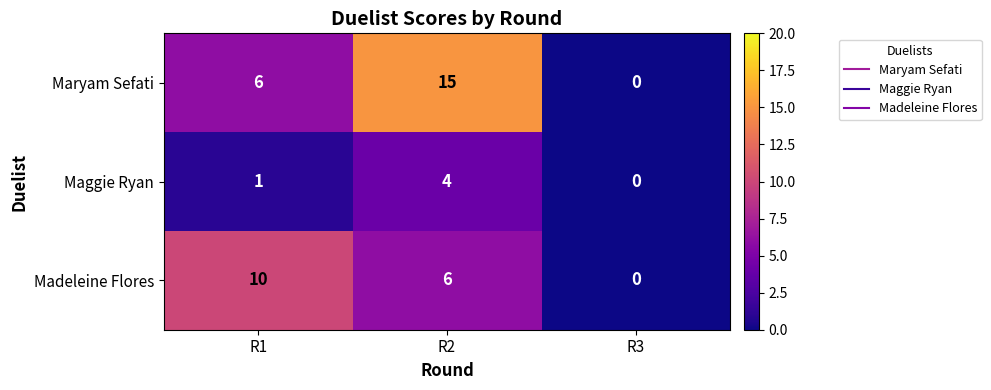

Is it true that Madeleine Flores equals 6 at R3?

False